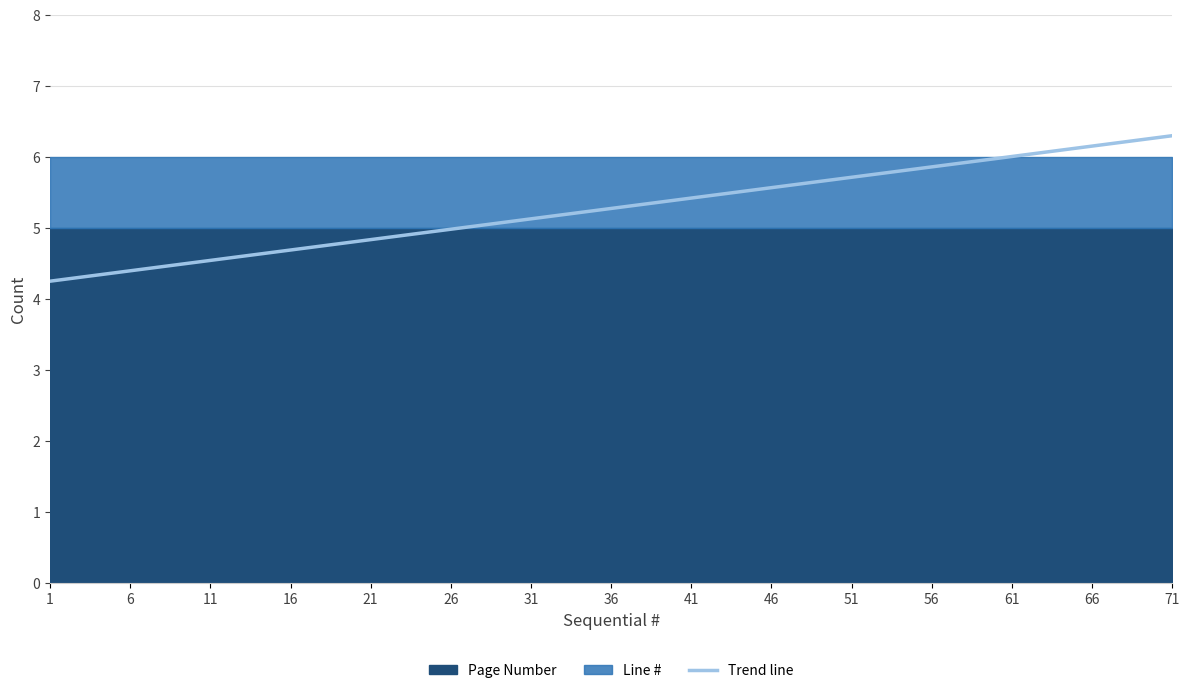

List the labels in order of value, smallest first.

1, 6, 11, 16, 21, 26, 31, 36, 41, 46, 51, 56, 61, 66, 71